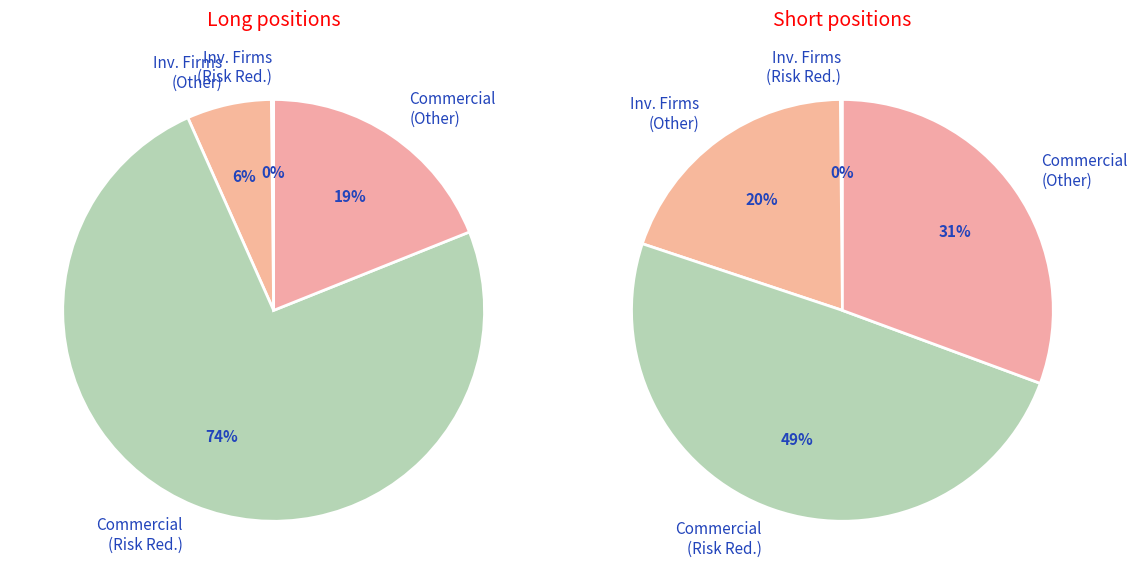

Is 2 the majority of the pie?

No